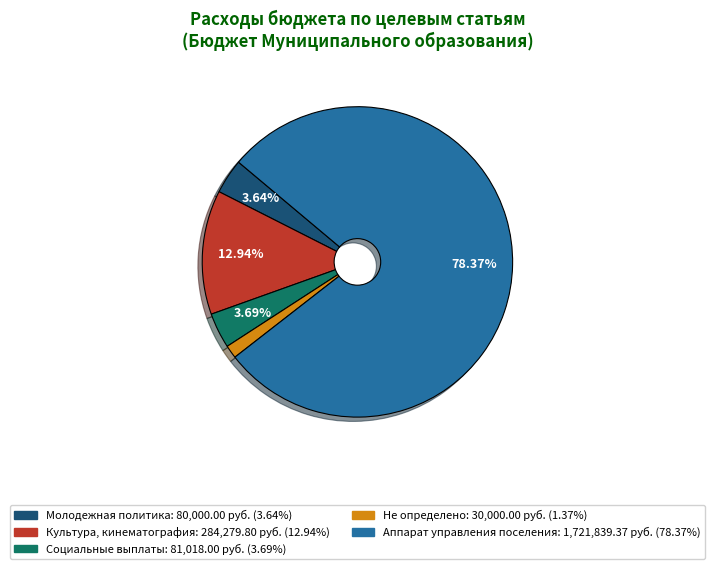

What is the largest slice in the pie chart?

Аппарат управления поселения